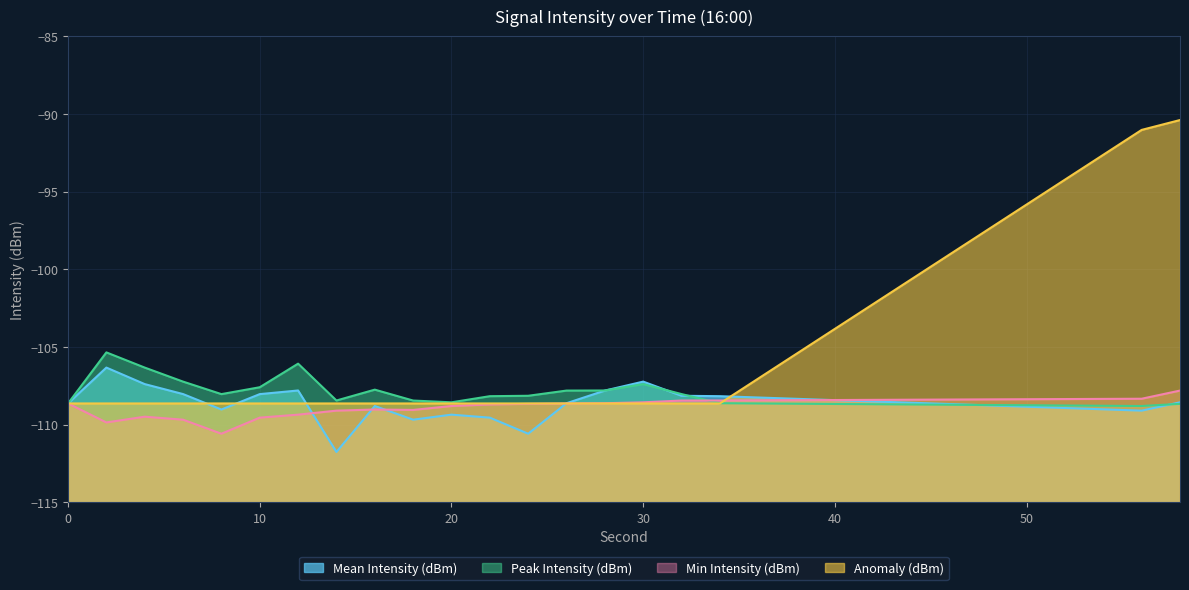

Which category has the lowest value across all series?

14